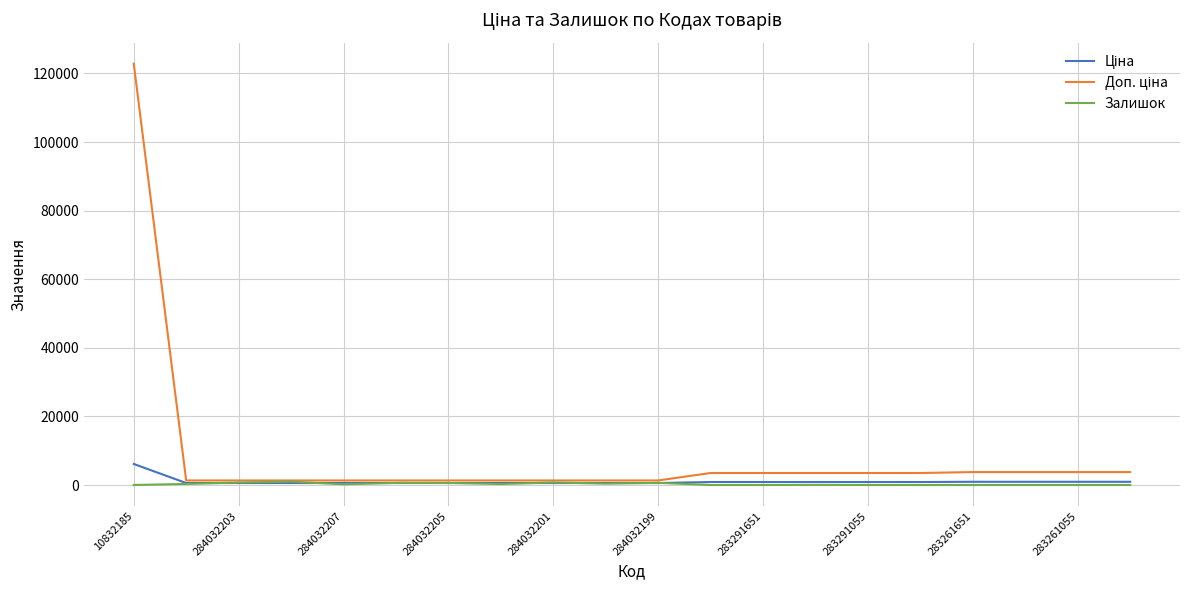

What is the smallest value displayed?

1.0